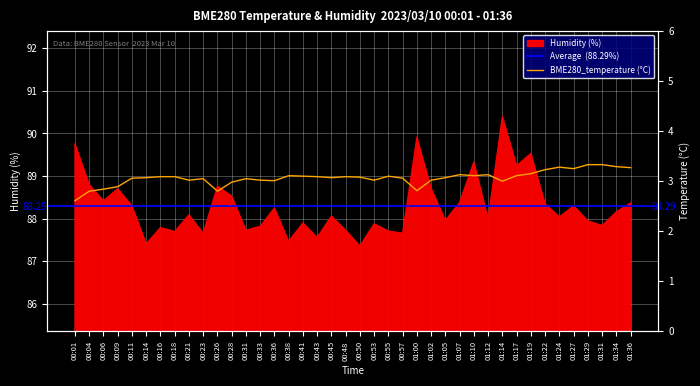

What is the ratio of the value at 00:55 to the value at 00:31?

1.0